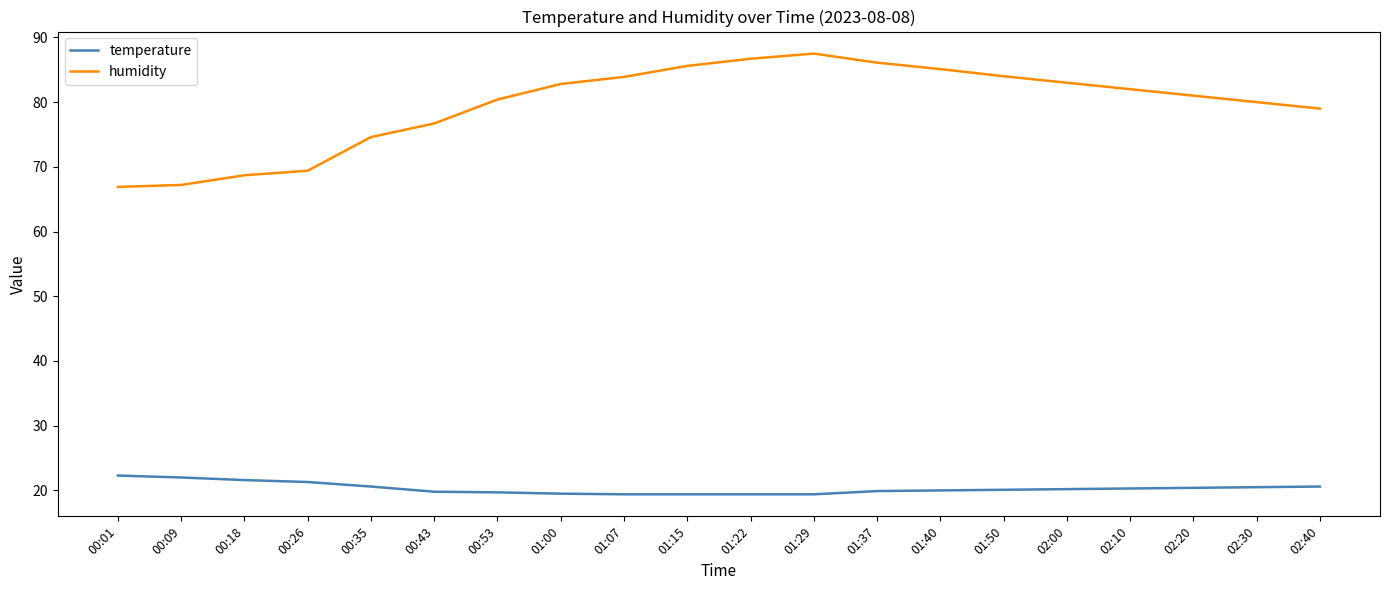

What is the smallest value displayed?

19.4